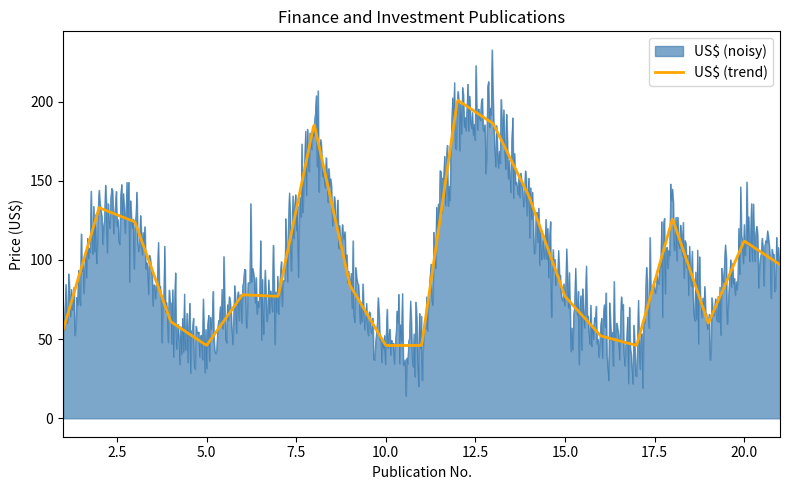

What is the maximum value shown in the chart?

232.7